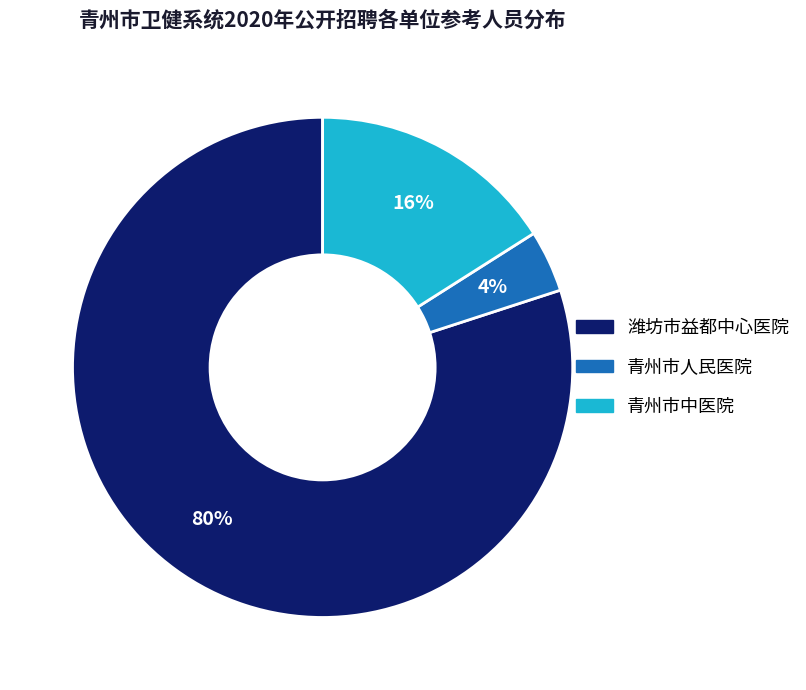

To the nearest percent, what percentage of the pie is 潍坊市益都中心医院?

80%